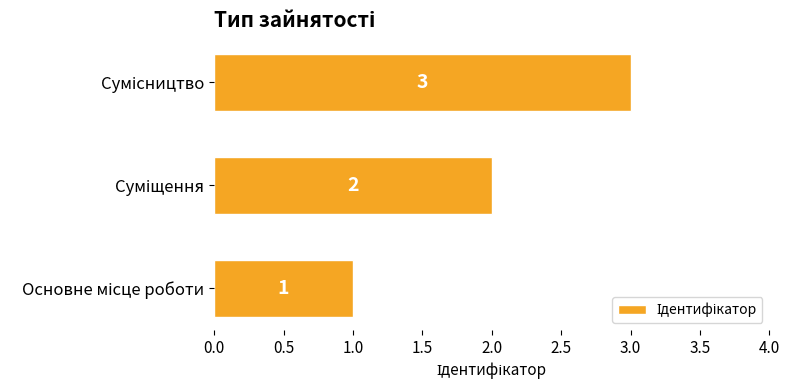

What is the maximum value shown in the chart?

3